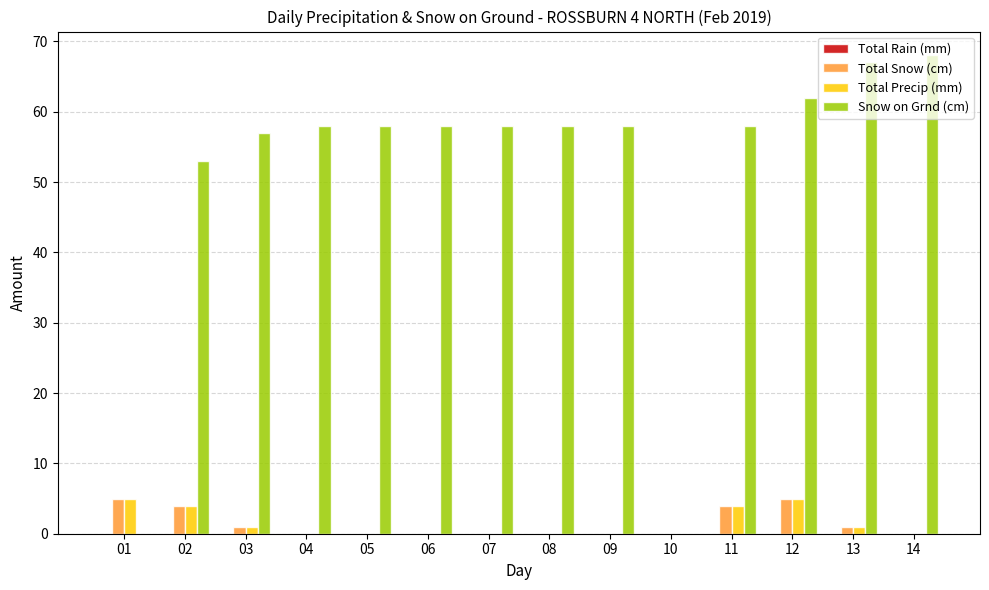

How many distinct data groups are displayed?

3